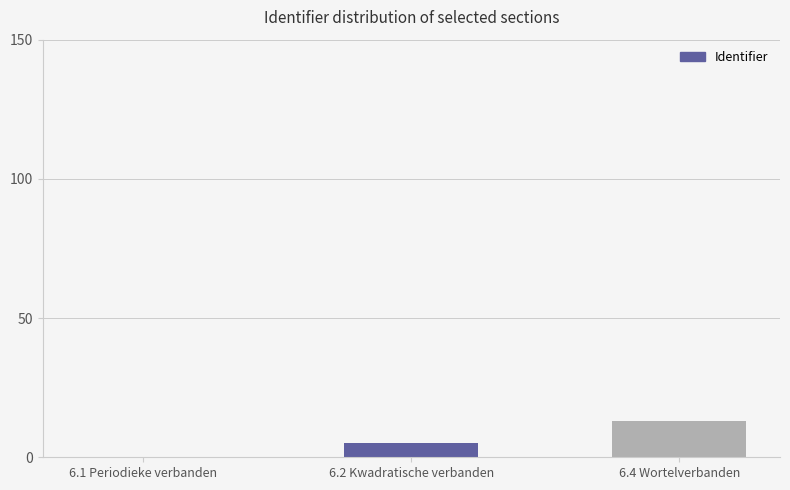

At which category does the chart reach its peak across all series?

6.4 Wortelverbanden